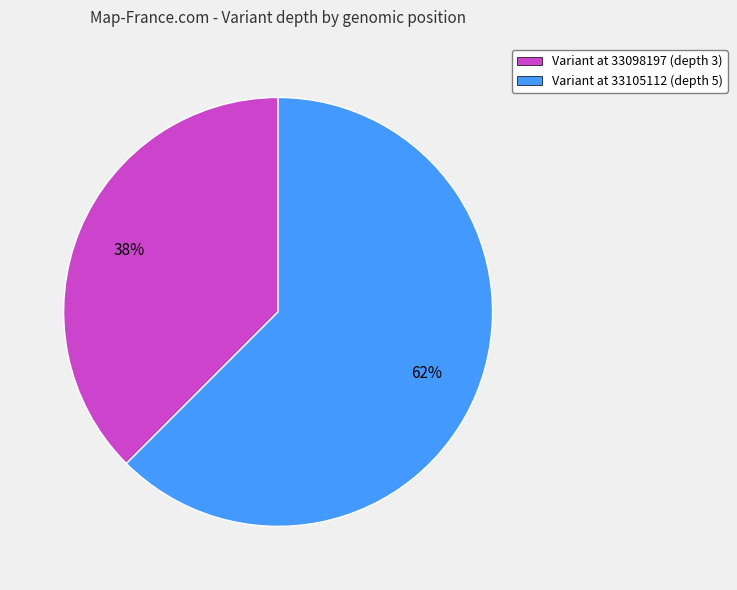

How many segments does this pie chart have?

2